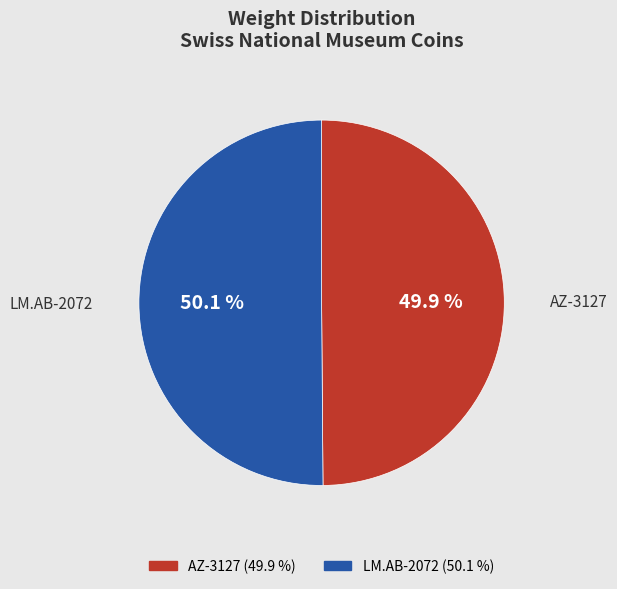

Is there a majority slice in this chart?

Yes